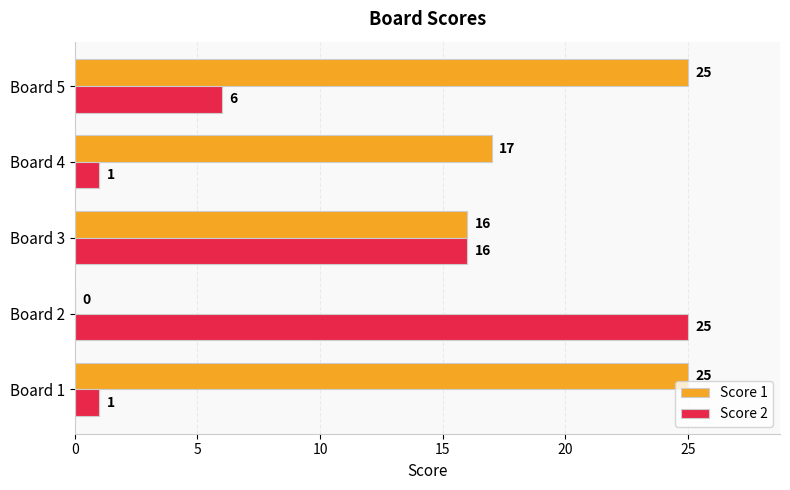

Between Board 1 and Board 5, which series saw the biggest shift?

Score 2